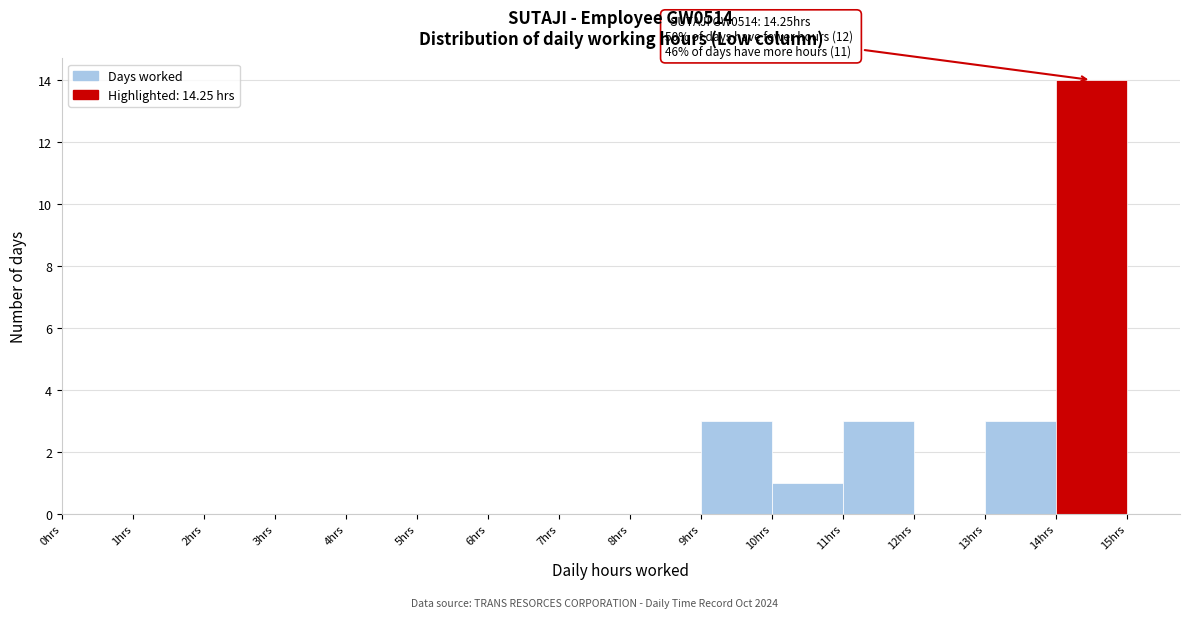

Over which range of the x-axis is the bar tallest?

14 to 15